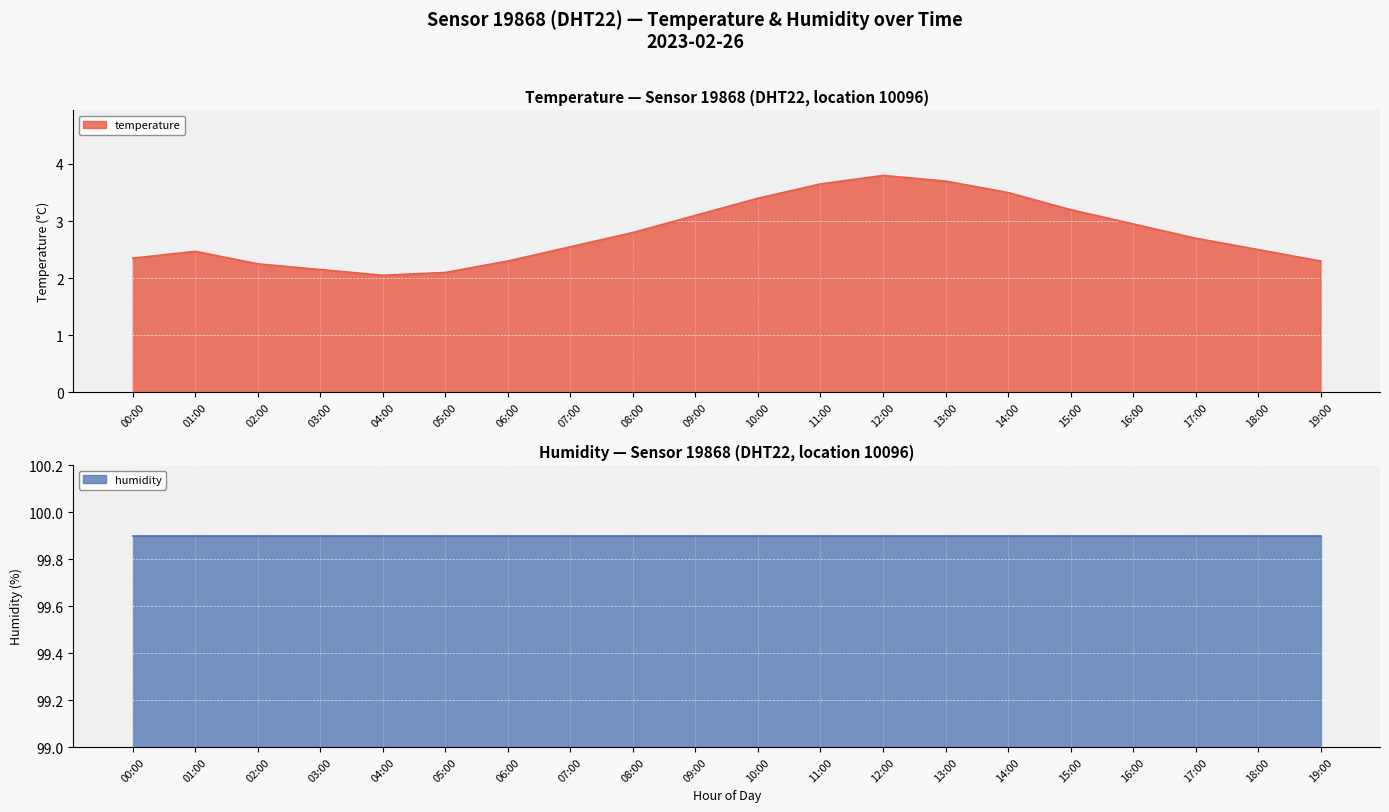

The value of temperature at 14:00 is 3.5. True or false?

True